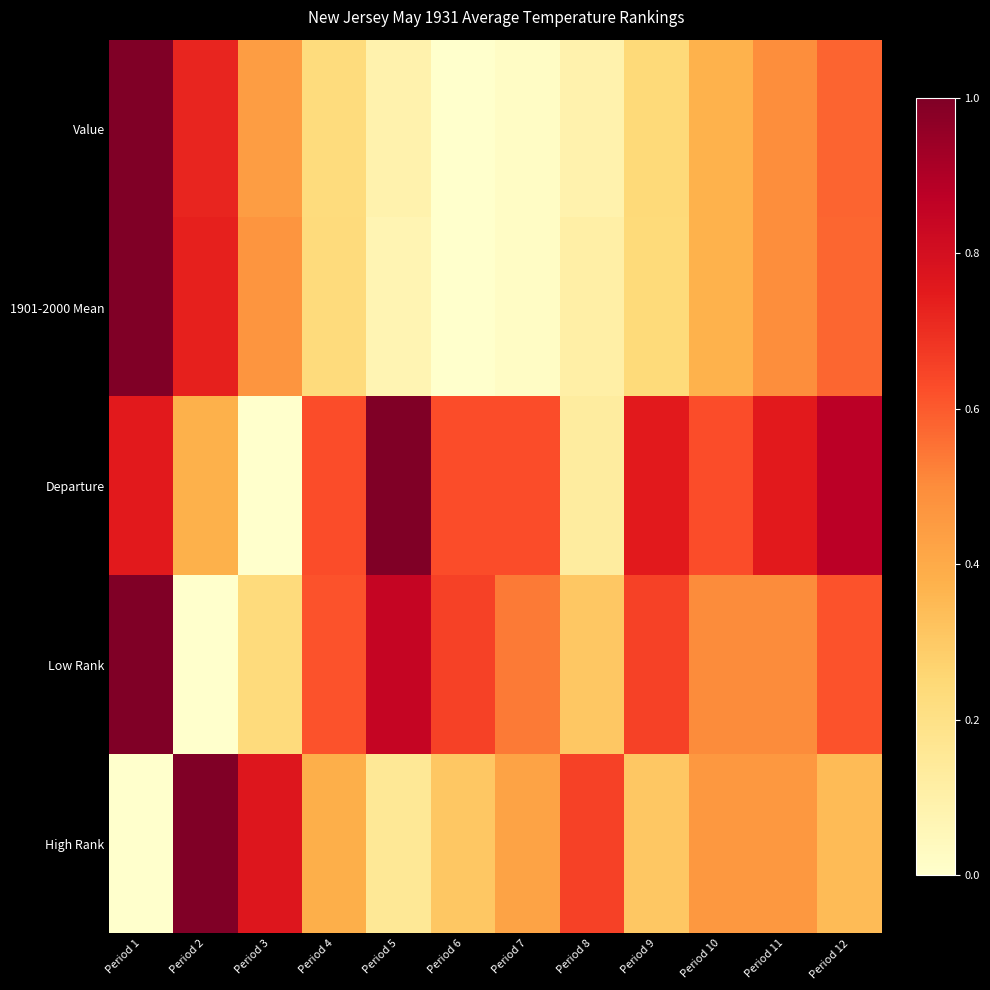

Which category has the lowest value across all series?

Period 6